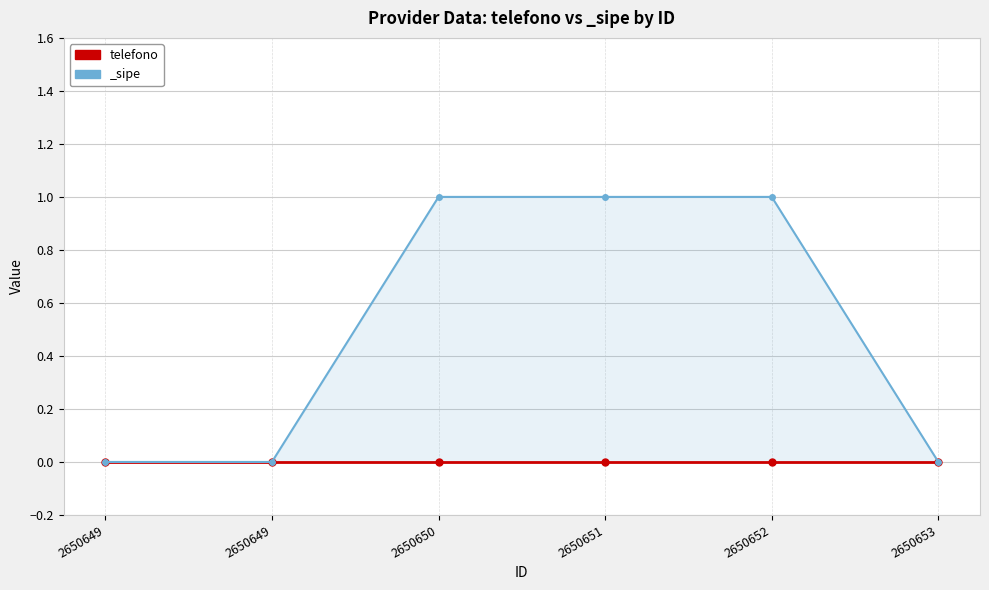

List the labels in order of value, smallest first.

2650649, 2650649, 2650653, 2650650, 2650651, 2650652